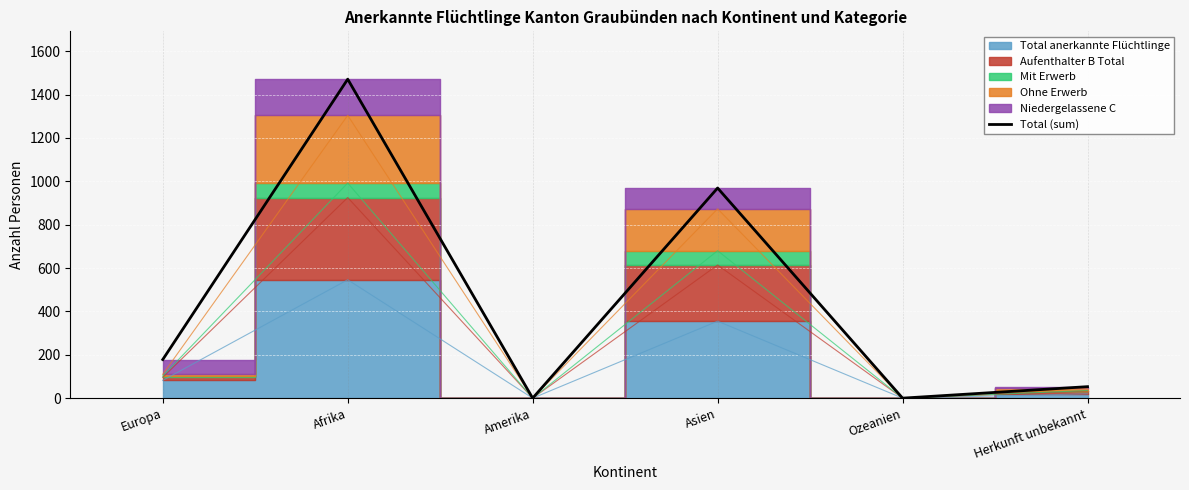

The chart shows a value of 300 at Europa. True or false?

False